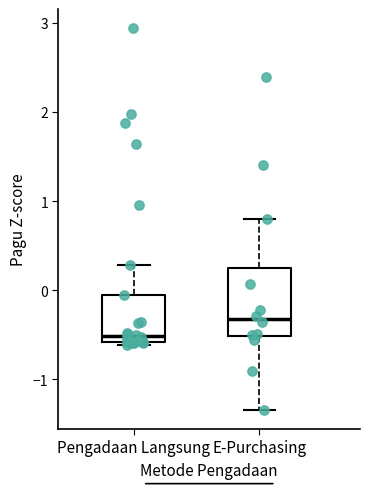

Which box's median line is the highest?

E-Purchasing